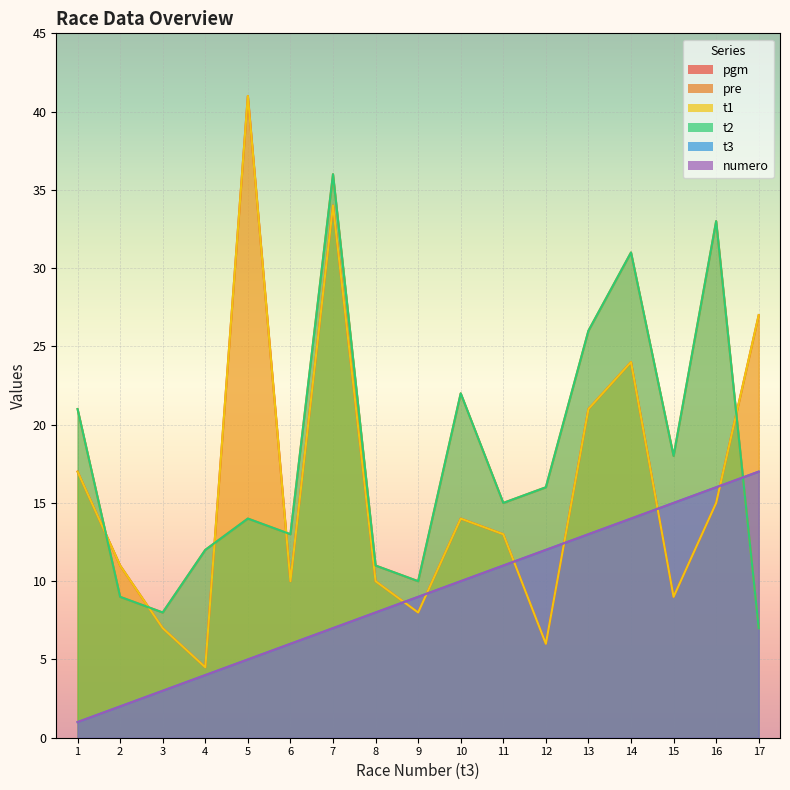

Reading left to right, what are all the values shown in this chart?

pgm: 17.0	11.0	7.0	4.5	41.0	10.0	34.0	10.0	8.0	14.0	13.0	6.0	21.0	24.0	9.0	15.0	27.0
pre: 21.0	9.0	8.0	12.0	14.0	13.0	36.0	11.0	10.0	22.0	15.0	16.0	26.0	31.0	18.0	33.0	7.0
t1: 17.0	11.0	7.0	4.5	41.0	10.0	34.0	10.0	8.0	14.0	13.0	6.0	21.0	24.0	9.0	15.0	27.0
t2: 21.0	9.0	8.0	12.0	14.0	13.0	36.0	11.0	10.0	22.0	15.0	16.0	26.0	31.0	18.0	33.0	7.0
t3: 1.0	2.0	3.0	4.0	5.0	6.0	7.0	8.0	9.0	10.0	11.0	12.0	13.0	14.0	15.0	16.0	17.0
numero: 1.0	2.0	3.0	4.0	5.0	6.0	7.0	8.0	9.0	10.0	11.0	12.0	13.0	14.0	15.0	16.0	17.0